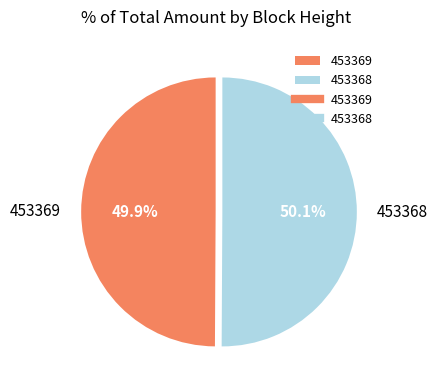

Count the number of slices in the pie.

2